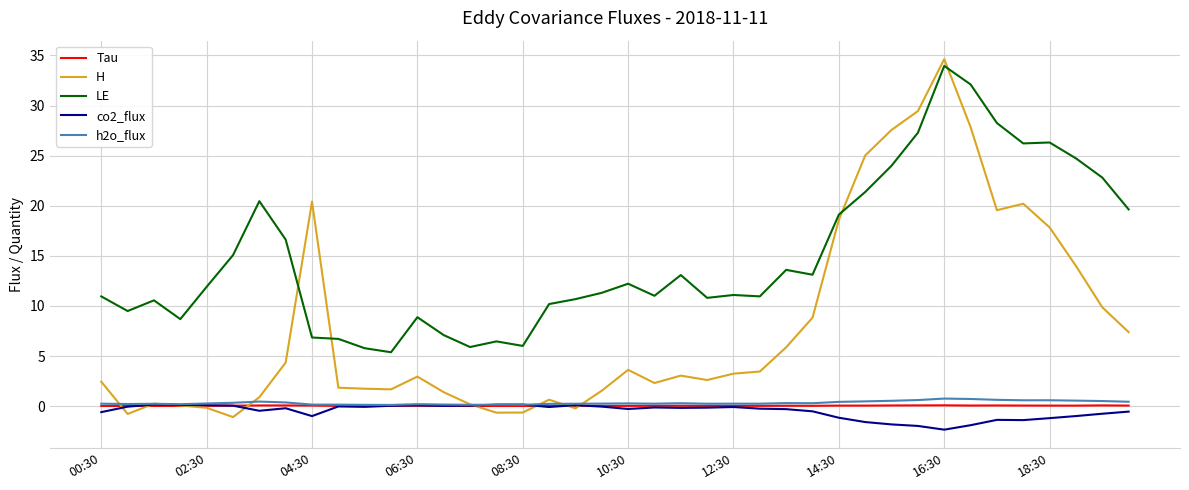

Which series has the largest total across all categories?

LE